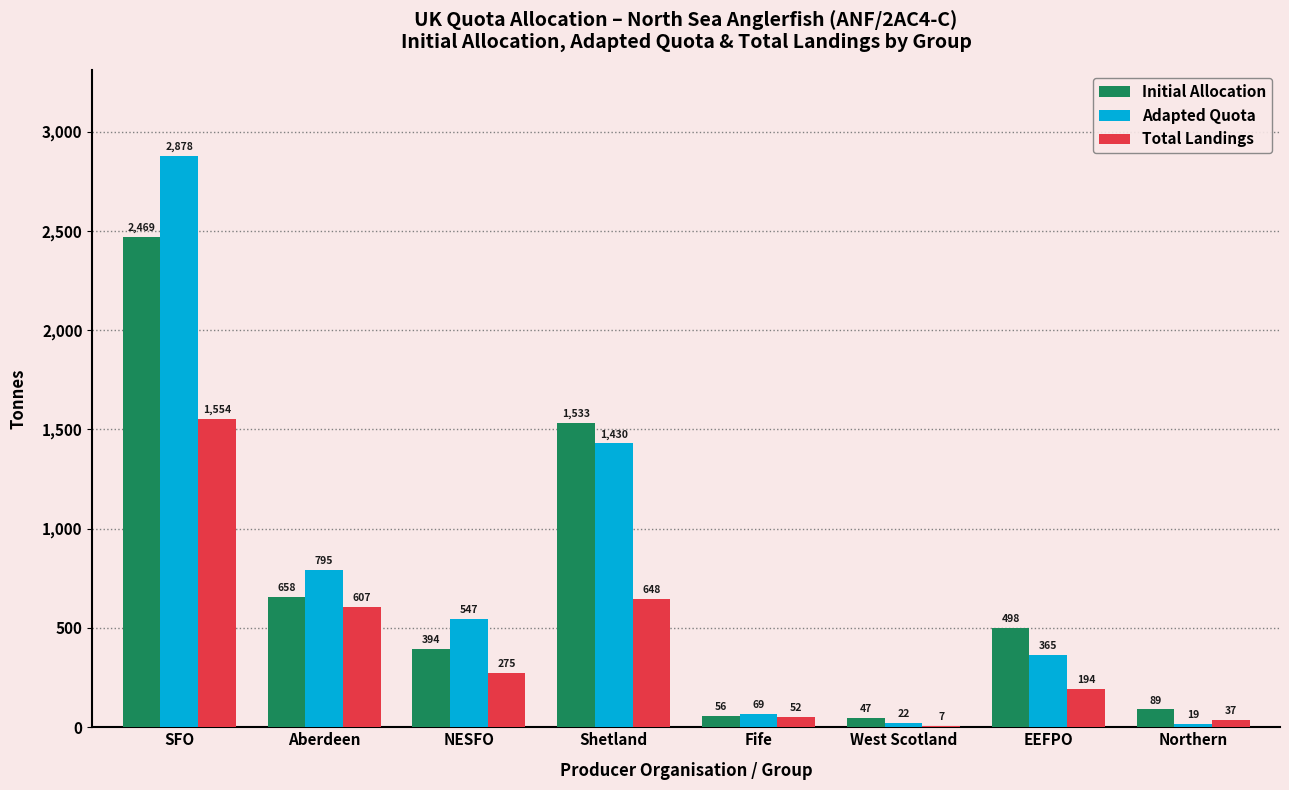

Is the value of Initial Allocation at NESFO greater than the value of Adapted Quota at Northern?

Yes